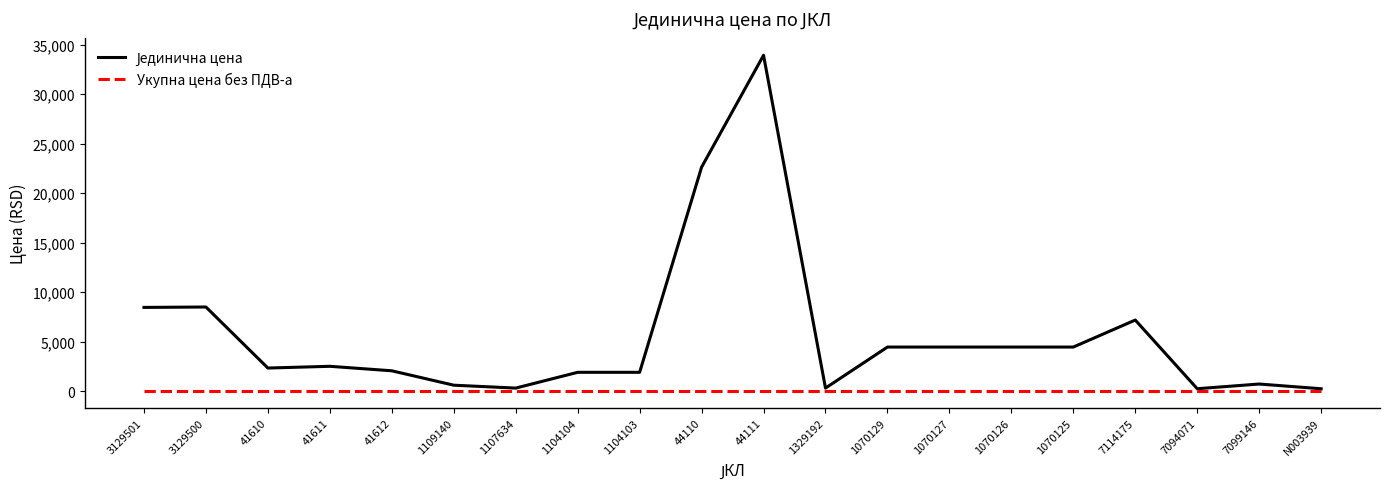

Which category has the highest value across all series?

44111